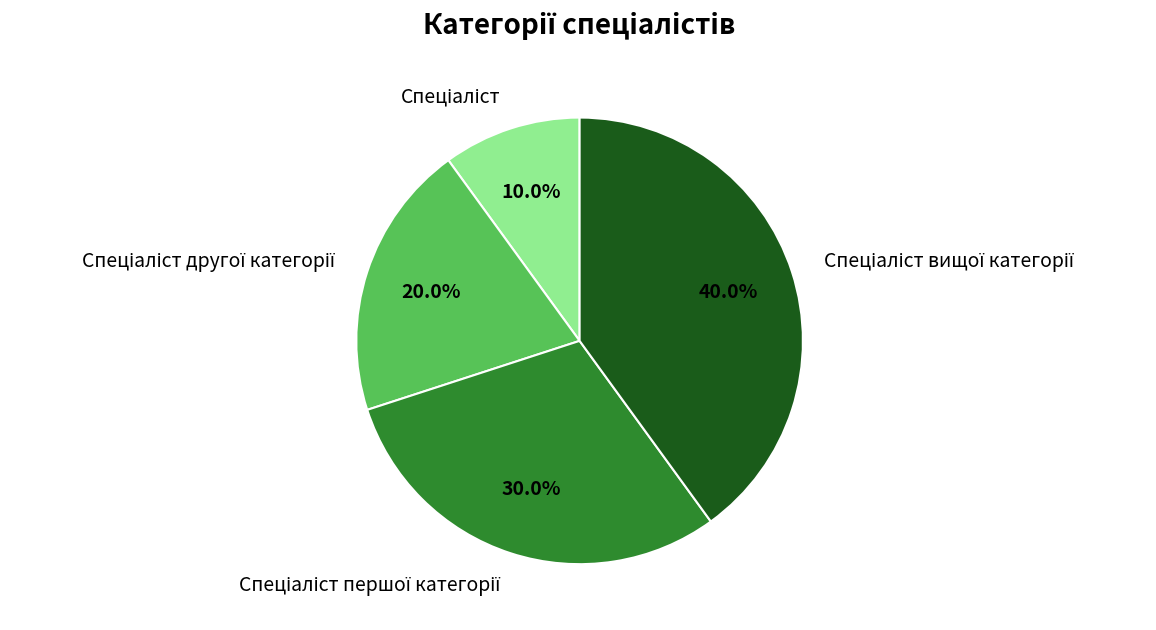

How many segments does this pie chart have?

4